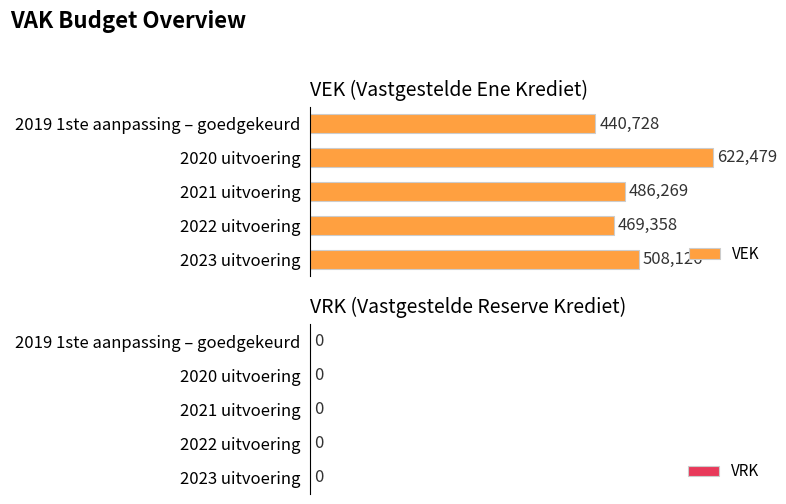

Reading top to bottom, transcribe all the data shown in this chart.

2019 1ste aanpassing – goedgekeurd=440728	2020 uitvoering=622479	2021 uitvoering=486269	2022 uitvoering=469358	2023 uitvoering=508126